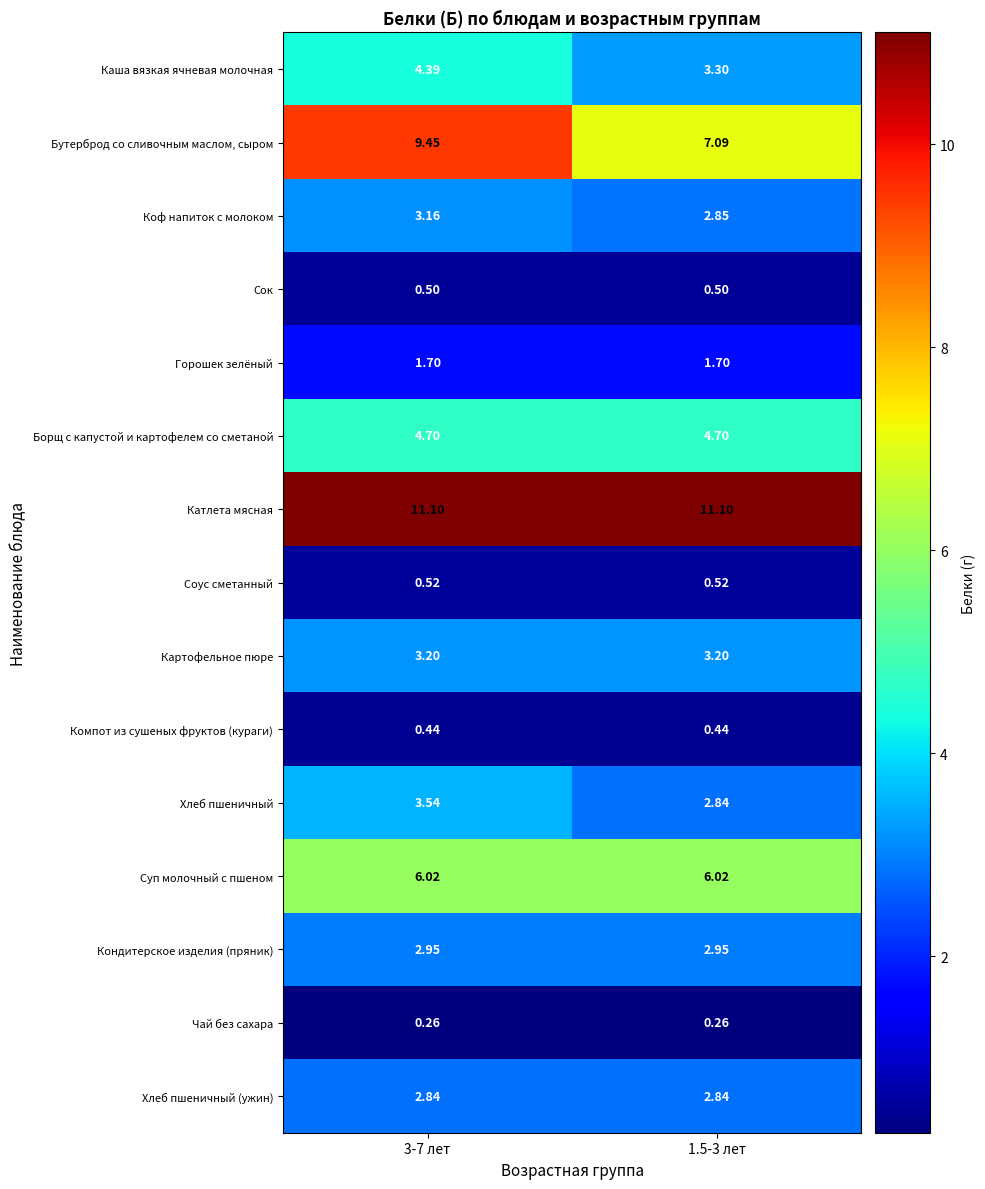

Between 3-7 лет and 1.5-3 лет, which series saw the biggest shift?

Бутерброд со сливочным маслом, сыром